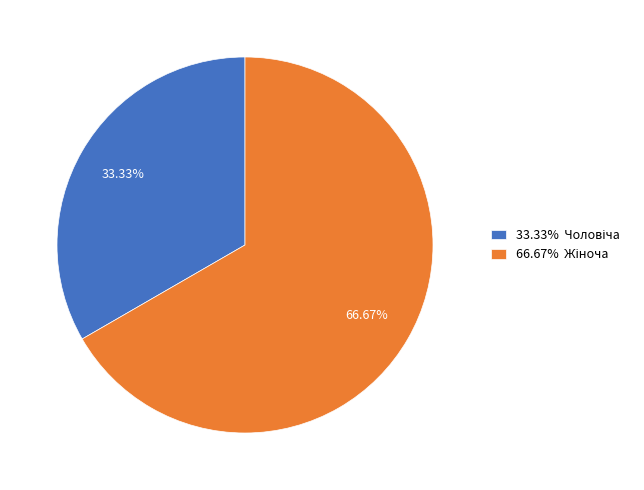

How many slices are in this pie chart?

2